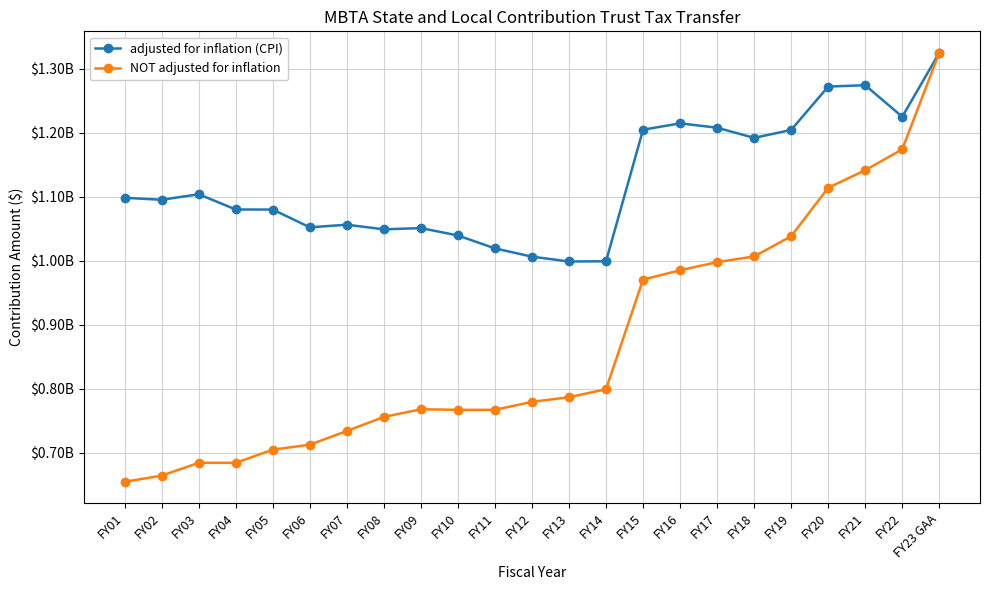

Reading left to right, what are all the values shown in this chart?

adjusted for inflation (CPI): FY01=1098466950	FY02=1095348343	FY03=1104004717	FY04=1080178023	FY05=1080085963	FY06=1052287793	FY07=1056433248	FY08=1049175889	FY09=1051108865	FY10=1039585590	FY11=1019363968	FY12=1006483134	FY13=998933883	FY14=999256125	FY15=1204834832	FY16=1214839699	FY17=1208025678	FY18=1192088750	FY19=1204520875	FY20=1272281080	FY21=1274429087	FY22=1225093512	FY23 GAA=1325100000
NOT adjusted for inflation: FY01=654600000	FY02=664300000	FY03=684300000	FY04=684300000	FY05=704800000	FY06=712600000	FY07=734000000	FY08=756000000	FY09=768000000	FY10=767056684	FY11=767056684	FY12=779606555	FY13=786800000	FY14=799300000	FY15=970637174	FY16=985200000	FY17=997900000	FY18=1006809769	FY19=1038400000	FY20=1114150000	FY21=1141576895	FY22=1174291140	FY23 GAA=1325100000